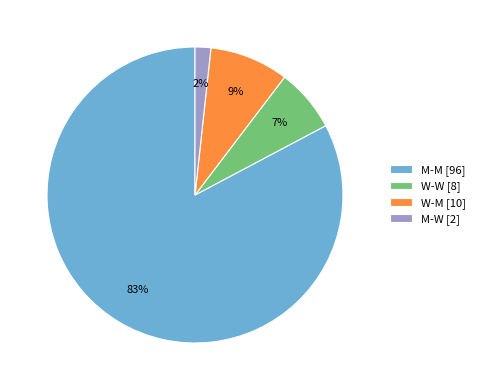

To the nearest percent, what is the average slice percentage?

25%